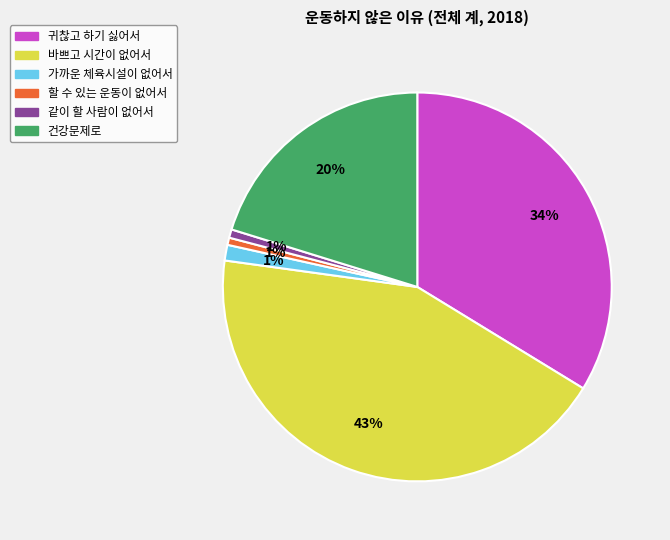

How many slices are in this pie chart?

6